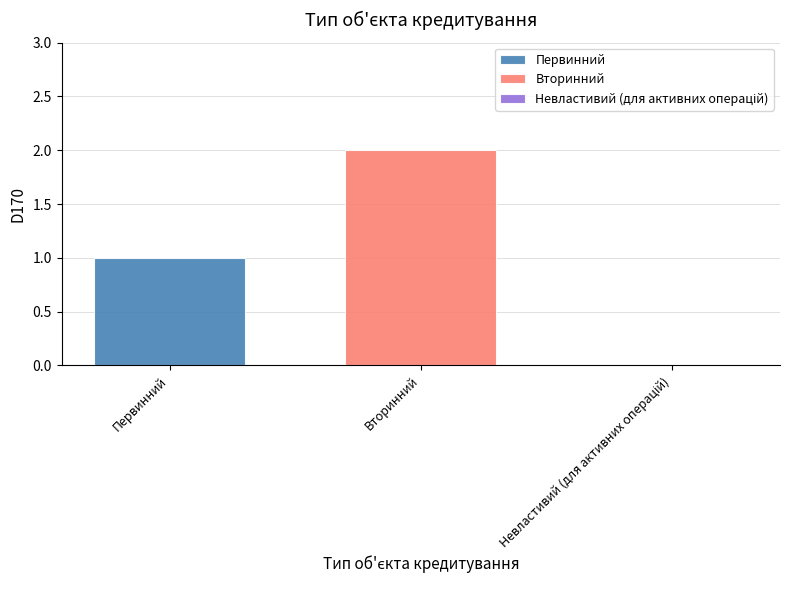

List the series in order of their overall mean, lowest first.

Первинний, Вторинний